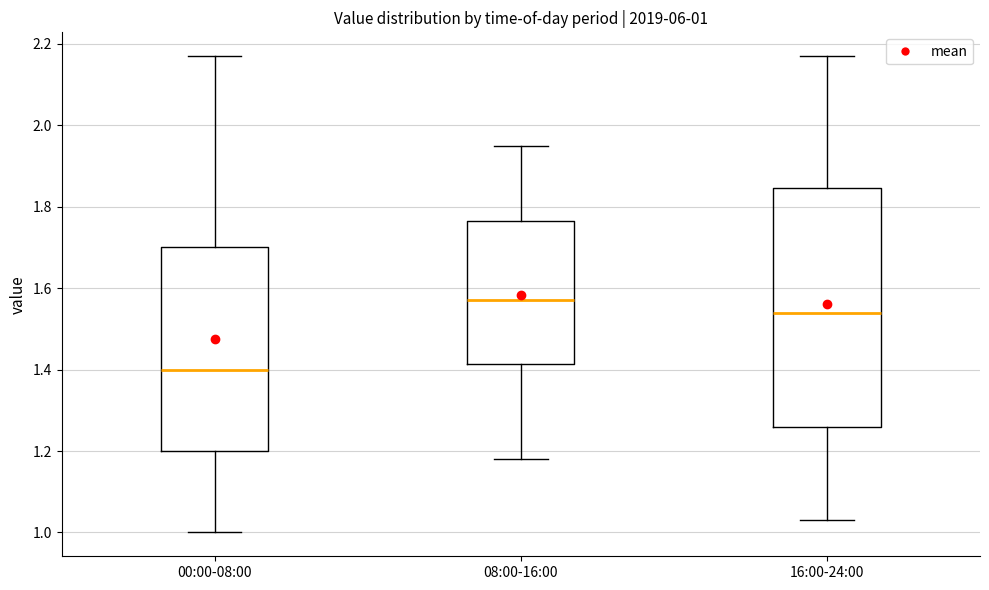

Comparing the boxes themselves (not the whiskers), which one is the tallest?

16:00-24:00